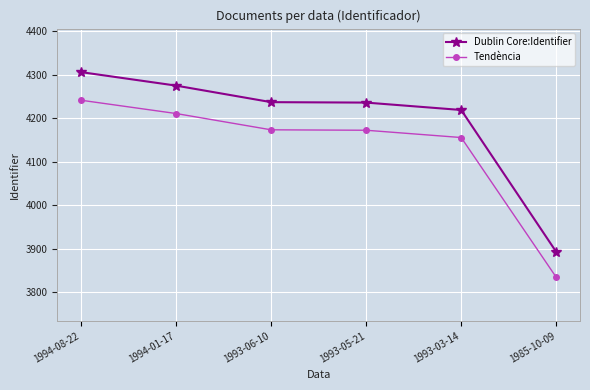

True or false: Tendència and Dublin Core:Identifier cross at least once.

False